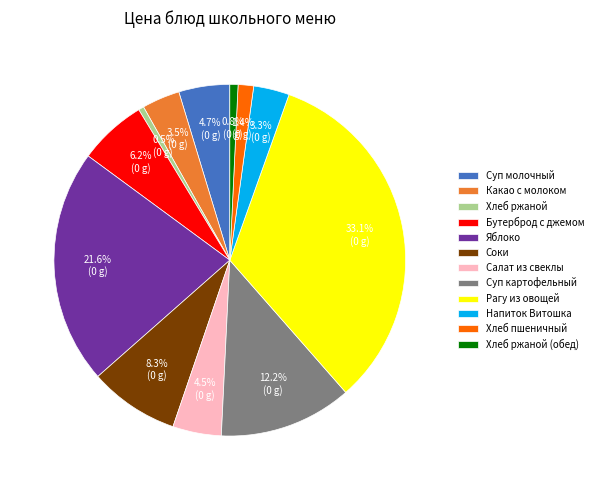

To the nearest percent, what portion does Хлеб ржаной (обед) represent?

1%